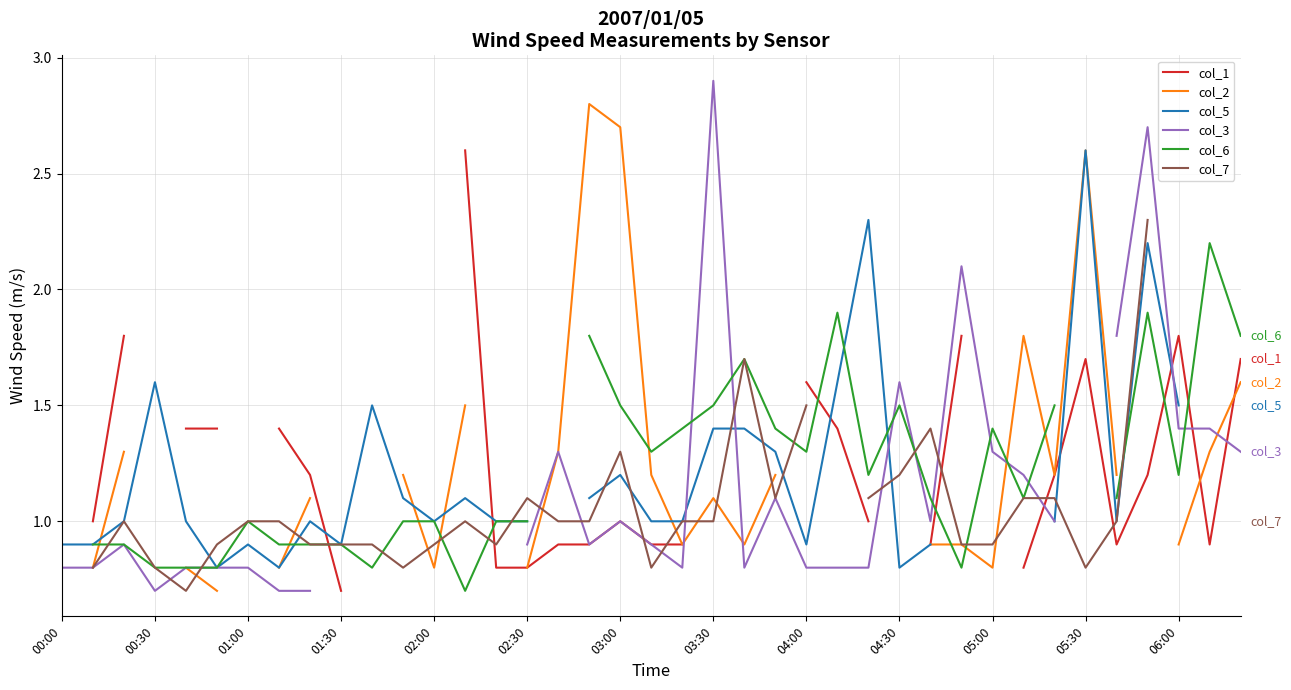

Which series has the widest spread of values?

col_3